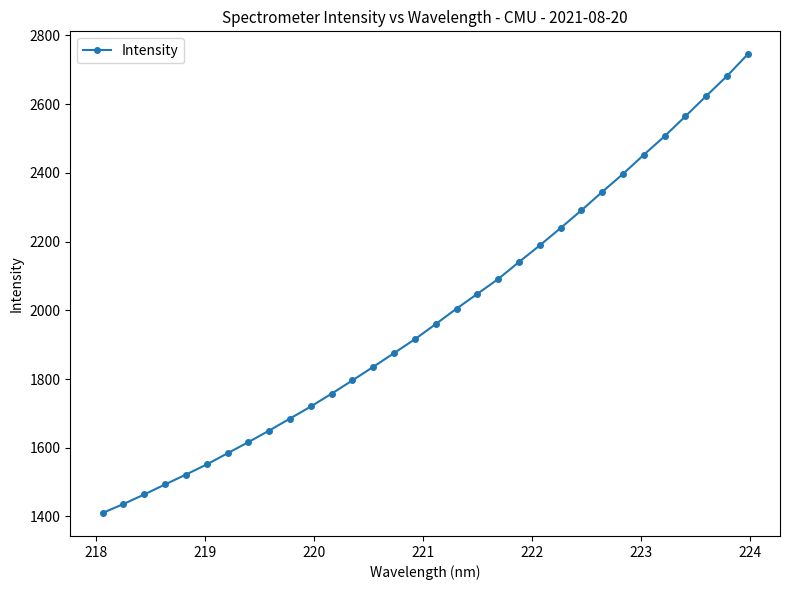

What is the greatest value displayed?

2745.2